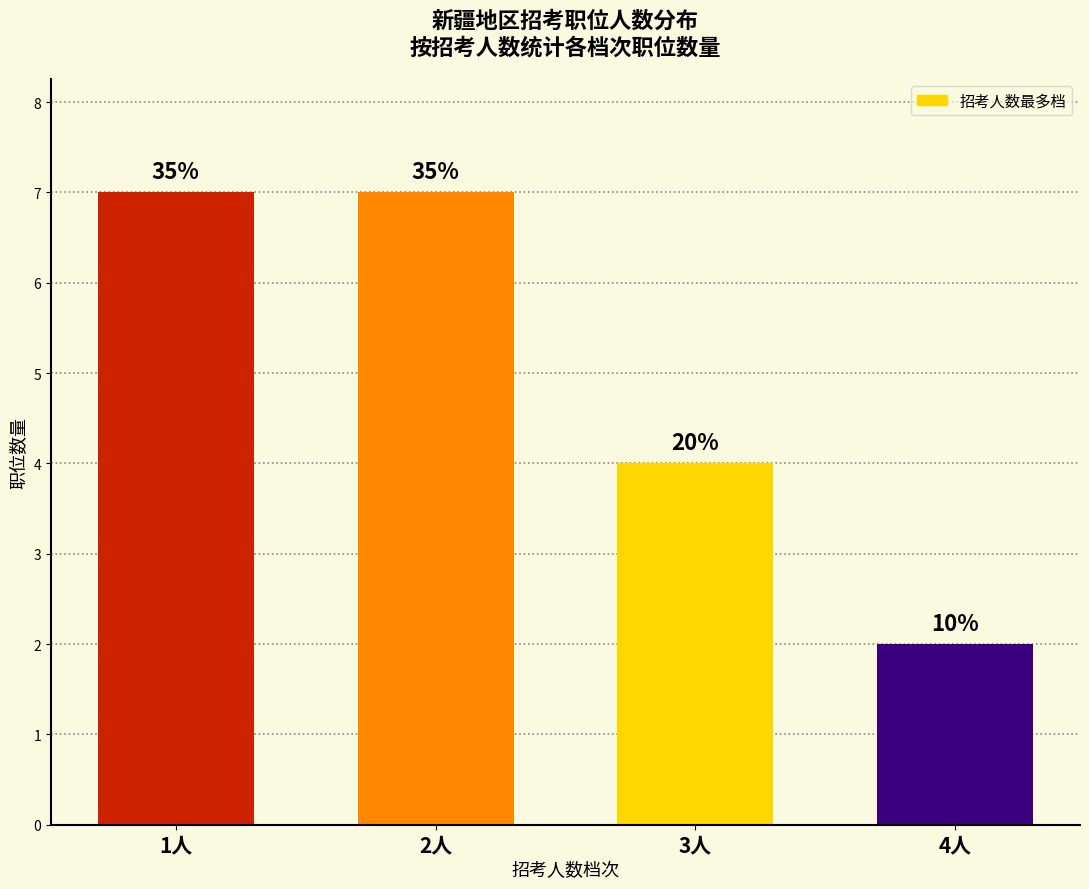

What is the approximate value at 2人?

7